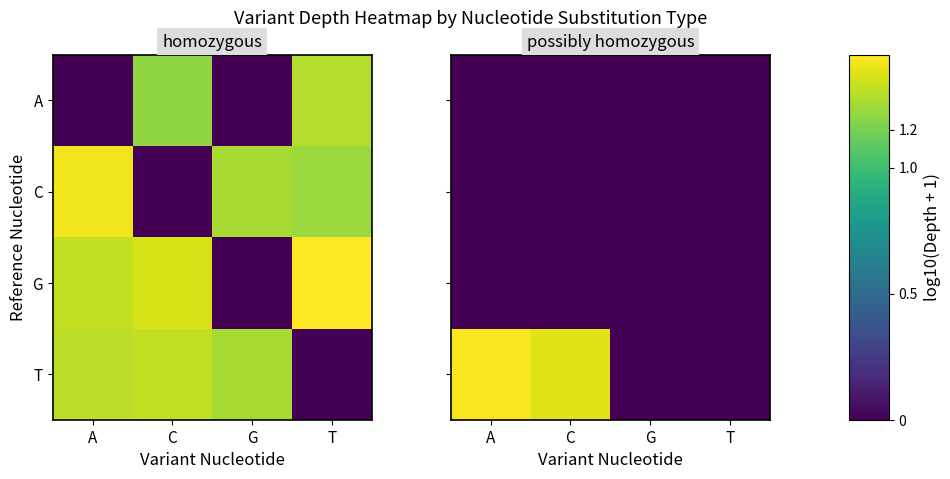

What is the difference between the highest and lowest values at A?

1.4